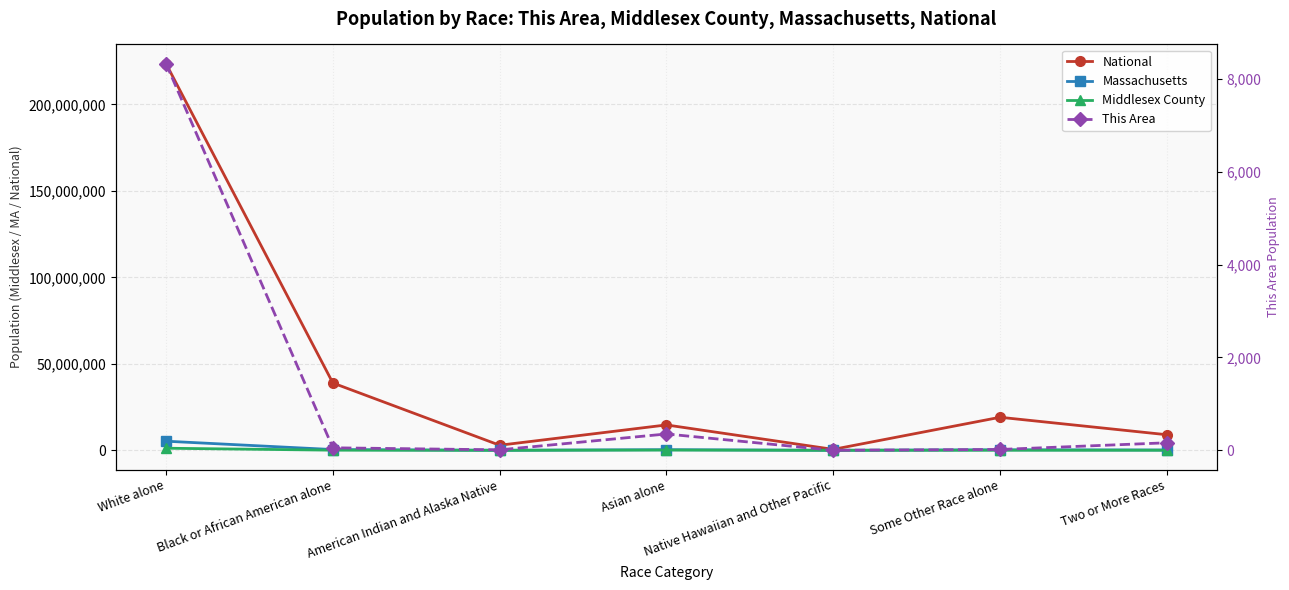

What is the approximate value of Middlesex County at Some Other Race alone?

49410